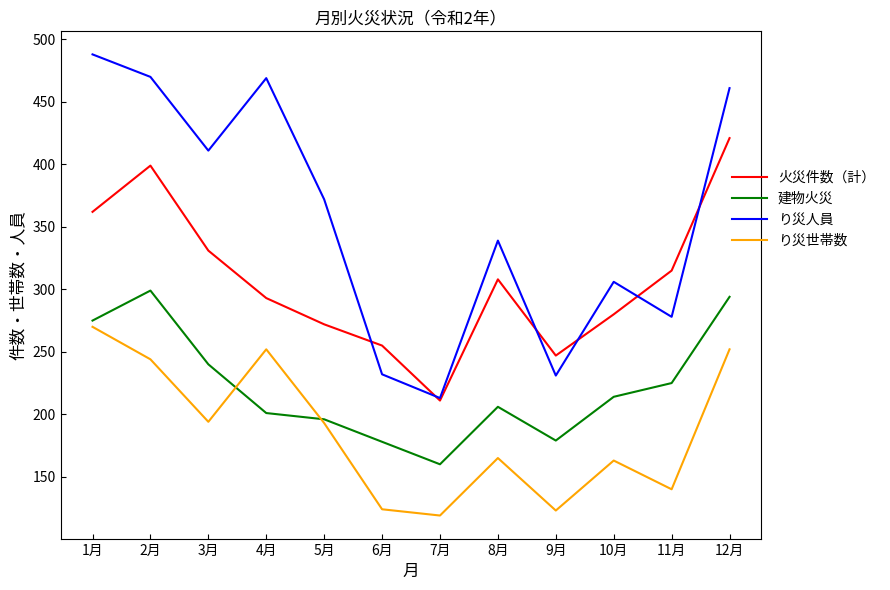

List the series in order of their overall mean, highest first.

り災人員, 火災件数（計）, 建物火災, り災世帯数